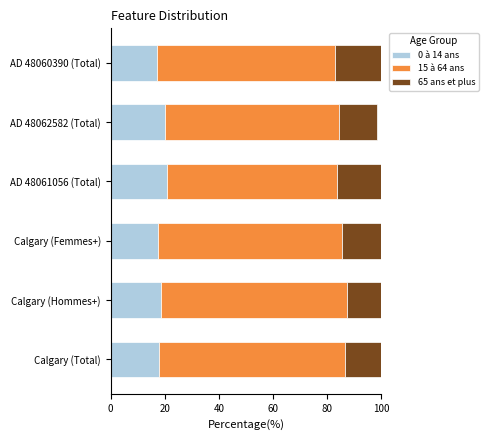

How many groups of bars are there?

6